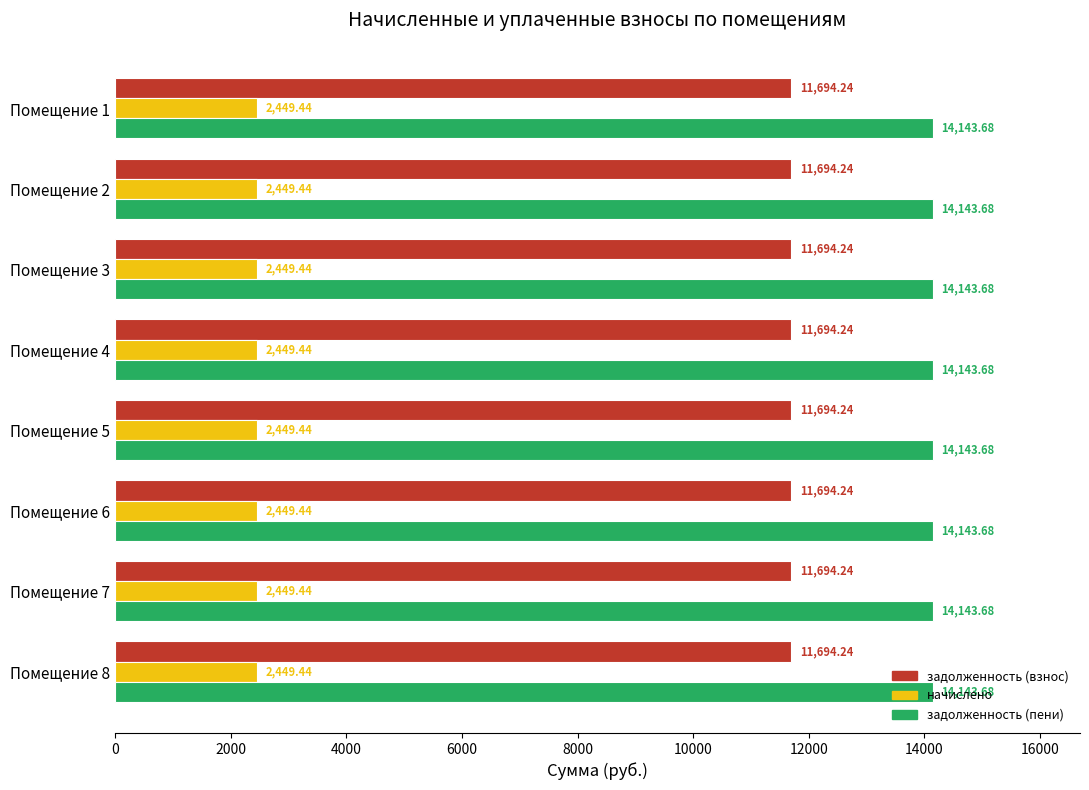

At how many categories does at least one series exceed 3113?

8